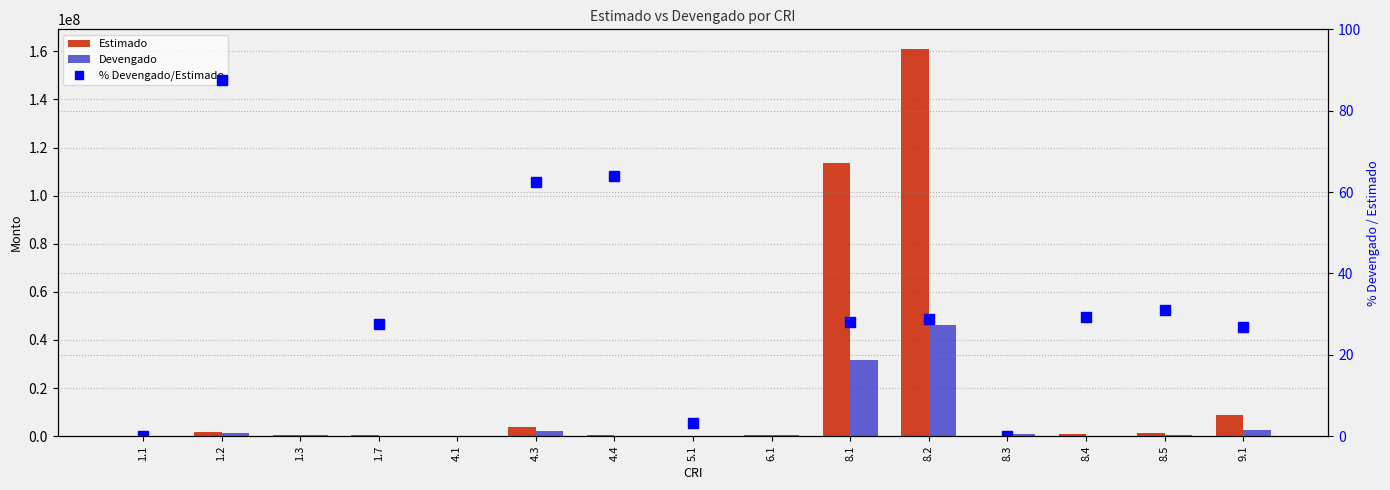

What is the value of the Estimado bar at the 7th from the left?

283429.0